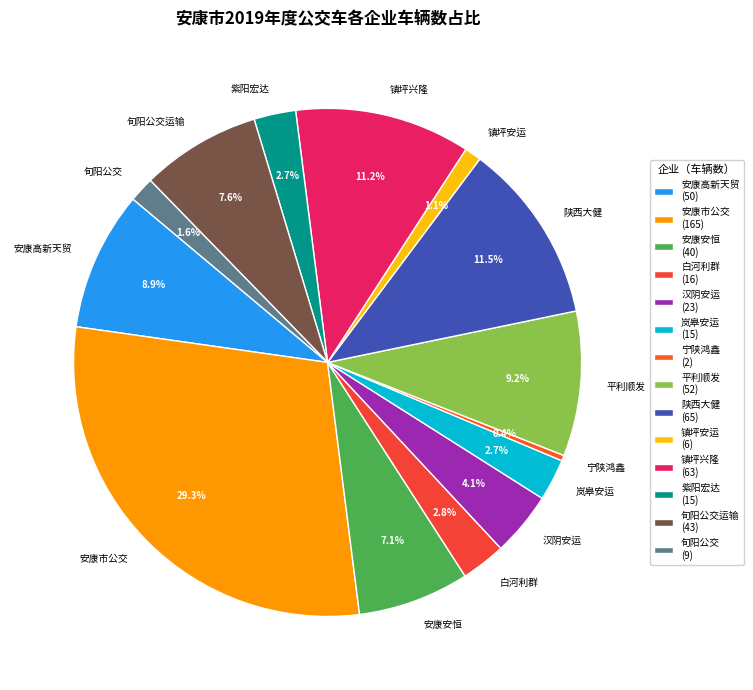

How many segments does this pie chart have?

14